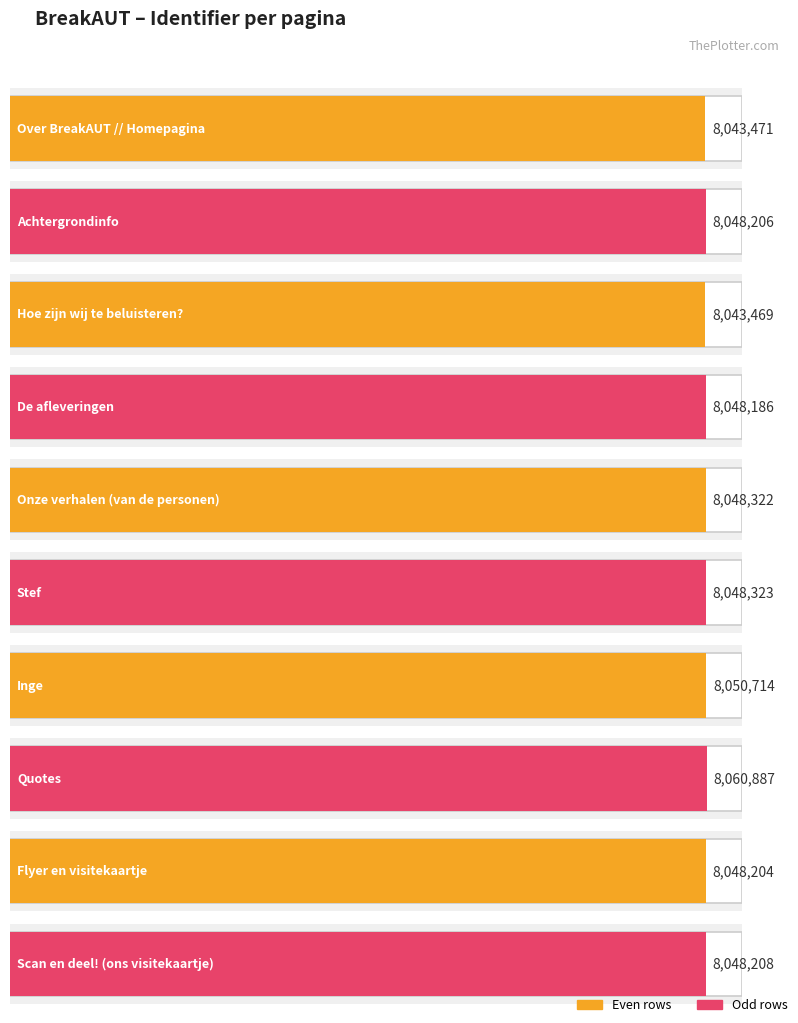

How many data points are less than 8048208?

5